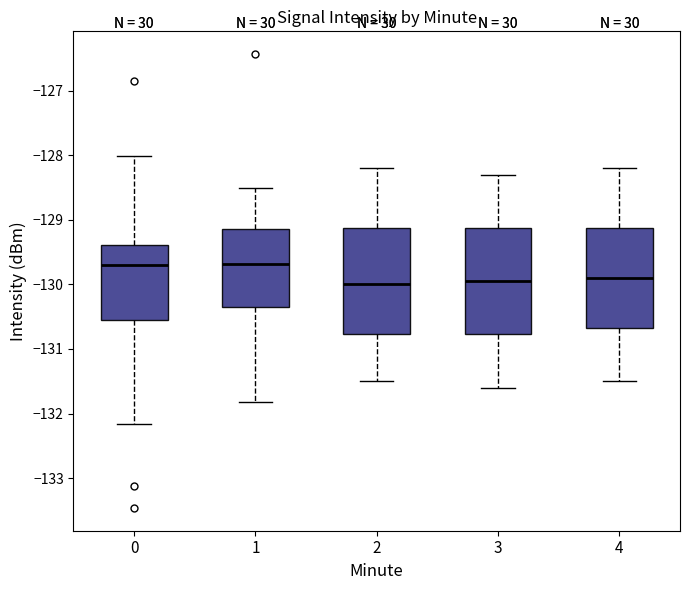

Reading left to right, read every box against the y-axis: the position of its median line, the range the box covers, and the ends of its whiskers. The values are not printed on the chart, so give them approximately, as read against the axis.

0: median -129.7, box -130.5 to -129.4, whiskers -132.2 to -128.0
1: median -129.7, box -130.3 to -129.1, whiskers -131.8 to -128.5
2: median -130.0, box -130.8 to -129.1, whiskers -131.5 to -128.2
3: median -129.9, box -130.8 to -129.1, whiskers -131.6 to -128.3
4: median -129.9, box -130.7 to -129.1, whiskers -131.5 to -128.2